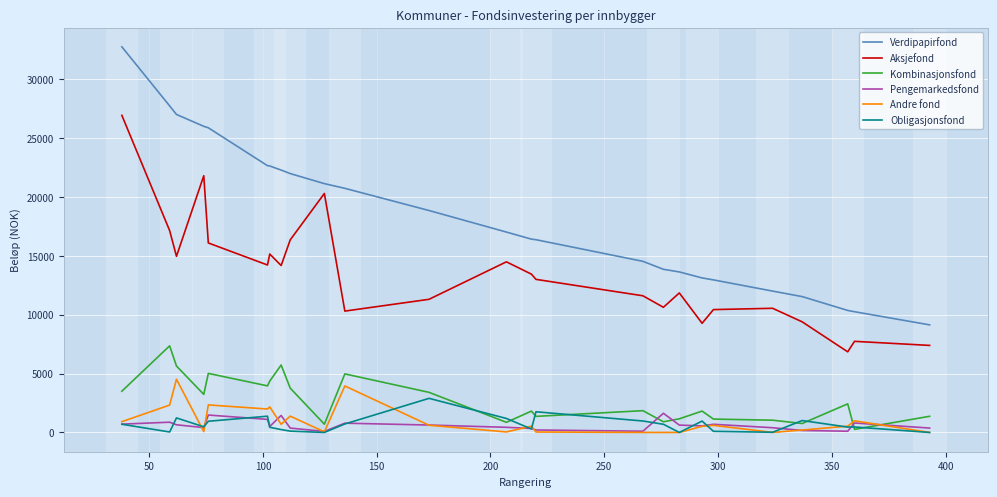

How many values in the Verdipapirfond series exceed 17014?

13